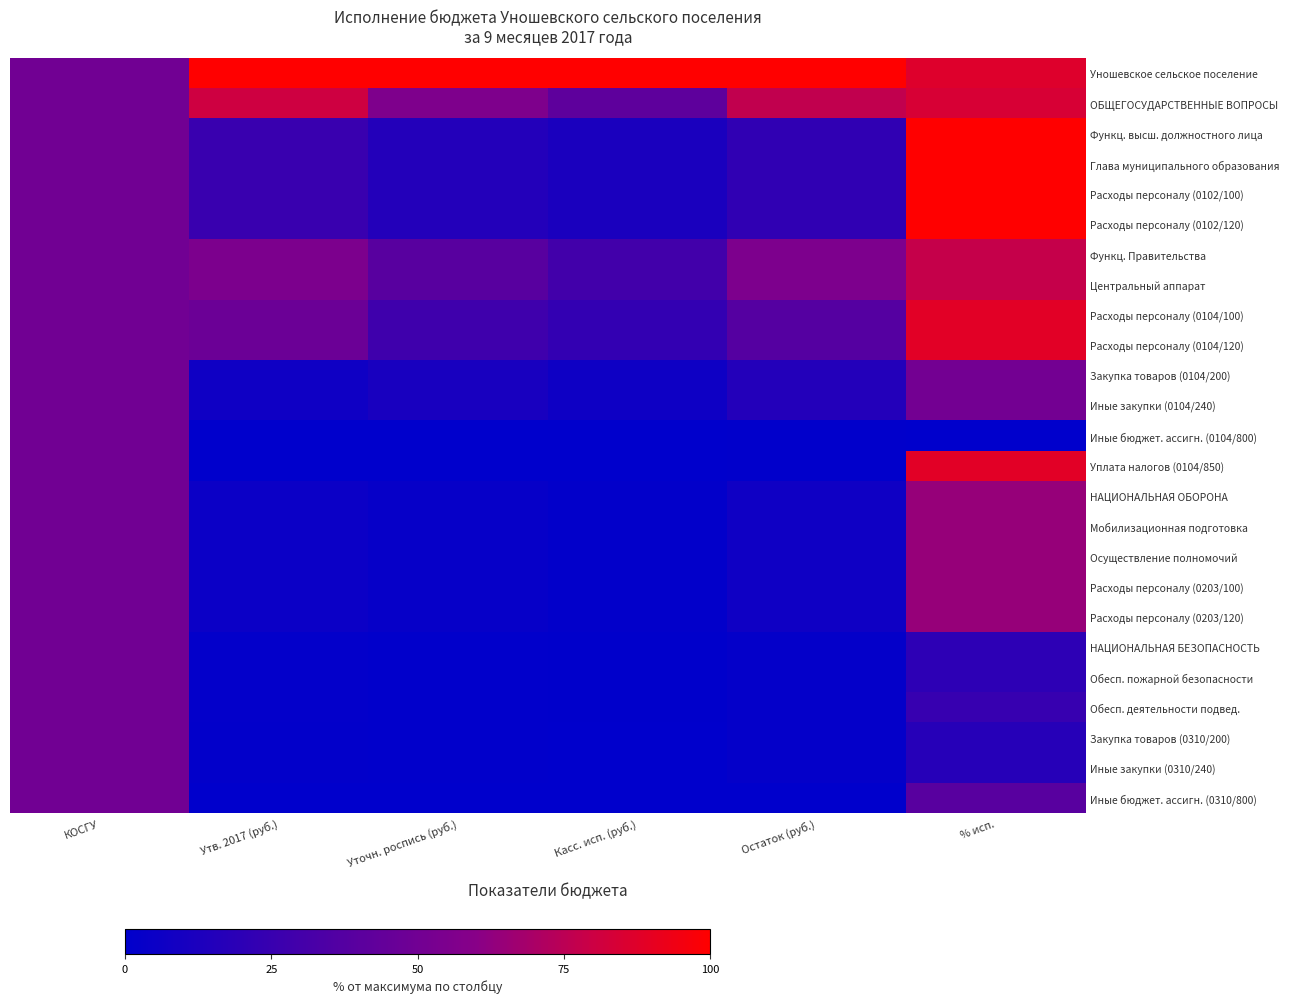

Reading right to left, list all the values displayed in this chart.

Уношевское сельское поселение: % исп.=0.9	Остаток (руб.)=1.0	Касс. исп. (руб.)=1.0	Уточн. роспись (руб.)=1.0	Утв. 2017 (руб.)=1.0	КОСГУ=0.5
ОБЩЕГОСУДАРСТВЕННЫЕ ВОПРОСЫ: % исп.=0.8	Остаток (руб.)=0.8	Касс. исп. (руб.)=0.4	Уточн. роспись (руб.)=0.6	Утв. 2017 (руб.)=0.8	КОСГУ=0.5
Функц. высш. должностного лица: % исп.=1.0	Остаток (руб.)=0.2	Касс. исп. (руб.)=0.1	Уточн. роспись (руб.)=0.2	Утв. 2017 (руб.)=0.3	КОСГУ=0.5
Глава муниципального образования: % исп.=1.0	Остаток (руб.)=0.2	Касс. исп. (руб.)=0.1	Уточн. роспись (руб.)=0.2	Утв. 2017 (руб.)=0.3	КОСГУ=0.5
Расходы персоналу (0102/100): % исп.=1.0	Остаток (руб.)=0.2	Касс. исп. (руб.)=0.1	Уточн. роспись (руб.)=0.2	Утв. 2017 (руб.)=0.3	КОСГУ=0.5
Расходы персоналу (0102/120): % исп.=1.0	Остаток (руб.)=0.2	Касс. исп. (руб.)=0.1	Уточн. роспись (руб.)=0.2	Утв. 2017 (руб.)=0.3	КОСГУ=0.5
Функц. Правительства: % исп.=0.8	Остаток (руб.)=0.6	Касс. исп. (руб.)=0.3	Уточн. роспись (руб.)=0.4	Утв. 2017 (руб.)=0.5	КОСГУ=0.5
Центральный аппарат: % исп.=0.8	Остаток (руб.)=0.6	Касс. исп. (руб.)=0.3	Уточн. роспись (руб.)=0.4	Утв. 2017 (руб.)=0.5	КОСГУ=0.5
Расходы персоналу (0104/100): % исп.=0.9	Остаток (руб.)=0.4	Касс. исп. (руб.)=0.2	Уточн. роспись (руб.)=0.3	Утв. 2017 (руб.)=0.5	КОСГУ=0.5
Расходы персоналу (0104/120): % исп.=0.9	Остаток (руб.)=0.4	Касс. исп. (руб.)=0.2	Уточн. роспись (руб.)=0.3	Утв. 2017 (руб.)=0.5	КОСГУ=0.5
Закупка товаров (0104/200): % исп.=0.5	Остаток (руб.)=0.2	Касс. исп. (руб.)=0.1	Уточн. роспись (руб.)=0.1	Утв. 2017 (руб.)=0.1	КОСГУ=0.5
Иные закупки (0104/240): % исп.=0.5	Остаток (руб.)=0.2	Касс. исп. (руб.)=0.1	Уточн. роспись (руб.)=0.1	Утв. 2017 (руб.)=0.1	КОСГУ=0.5
Иные бюджет. ассигн. (0104/800): % исп.=0.0	Остаток (руб.)=0.0	Касс. исп. (руб.)=0.0	Уточн. роспись (руб.)=0.0	Утв. 2017 (руб.)=0.0	КОСГУ=0.5
Уплата налогов (0104/850): % исп.=0.9	Остаток (руб.)=0.0	Касс. исп. (руб.)=0.0	Уточн. роспись (руб.)=0.0	Утв. 2017 (руб.)=0.0	КОСГУ=0.5
НАЦИОНАЛЬНАЯ ОБОРОНА: % исп.=0.6	Остаток (руб.)=0.1	Касс. исп. (руб.)=0.0	Уточн. роспись (руб.)=0.0	Утв. 2017 (руб.)=0.1	КОСГУ=0.5
Мобилизационная подготовка: % исп.=0.6	Остаток (руб.)=0.1	Касс. исп. (руб.)=0.0	Уточн. роспись (руб.)=0.0	Утв. 2017 (руб.)=0.1	КОСГУ=0.5
Осуществление полномочий: % исп.=0.6	Остаток (руб.)=0.1	Касс. исп. (руб.)=0.0	Уточн. роспись (руб.)=0.0	Утв. 2017 (руб.)=0.1	КОСГУ=0.5
Расходы персоналу (0203/100): % исп.=0.6	Остаток (руб.)=0.1	Касс. исп. (руб.)=0.0	Уточн. роспись (руб.)=0.0	Утв. 2017 (руб.)=0.1	КОСГУ=0.5
Расходы персоналу (0203/120): % исп.=0.6	Остаток (руб.)=0.1	Касс. исп. (руб.)=0.0	Уточн. роспись (руб.)=0.0	Утв. 2017 (руб.)=0.1	КОСГУ=0.5
НАЦИОНАЛЬНАЯ БЕЗОПАСНОСТЬ: % исп.=0.2	Остаток (руб.)=0.0	Касс. исп. (руб.)=0.0	Уточн. роспись (руб.)=0.0	Утв. 2017 (руб.)=0.0	КОСГУ=0.5
Обесп. пожарной безопасности: % исп.=0.2	Остаток (руб.)=0.0	Касс. исп. (руб.)=0.0	Уточн. роспись (руб.)=0.0	Утв. 2017 (руб.)=0.0	КОСГУ=0.5
Обесп. деятельности подвед.: % исп.=0.2	Остаток (руб.)=0.0	Касс. исп. (руб.)=0.0	Уточн. роспись (руб.)=0.0	Утв. 2017 (руб.)=0.0	КОСГУ=0.5
Закупка товаров (0310/200): % исп.=0.2	Остаток (руб.)=0.0	Касс. исп. (руб.)=0.0	Уточн. роспись (руб.)=0.0	Утв. 2017 (руб.)=0.0	КОСГУ=0.5
Иные закупки (0310/240): % исп.=0.2	Остаток (руб.)=0.0	Касс. исп. (руб.)=0.0	Уточн. роспись (руб.)=0.0	Утв. 2017 (руб.)=0.0	КОСГУ=0.5
Иные бюджет. ассигн. (0310/800): % исп.=0.4	Остаток (руб.)=0.0	Касс. исп. (руб.)=0.0	Уточн. роспись (руб.)=0.0	Утв. 2017 (руб.)=0.0	КОСГУ=0.5